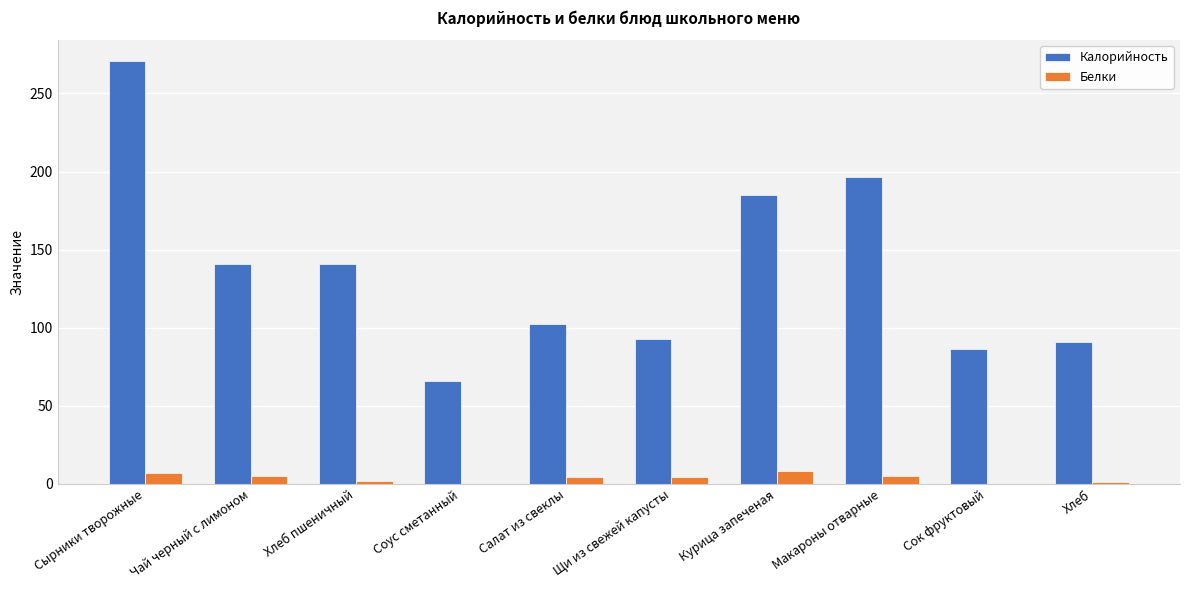

Which series has the largest total across all categories?

Калорийность